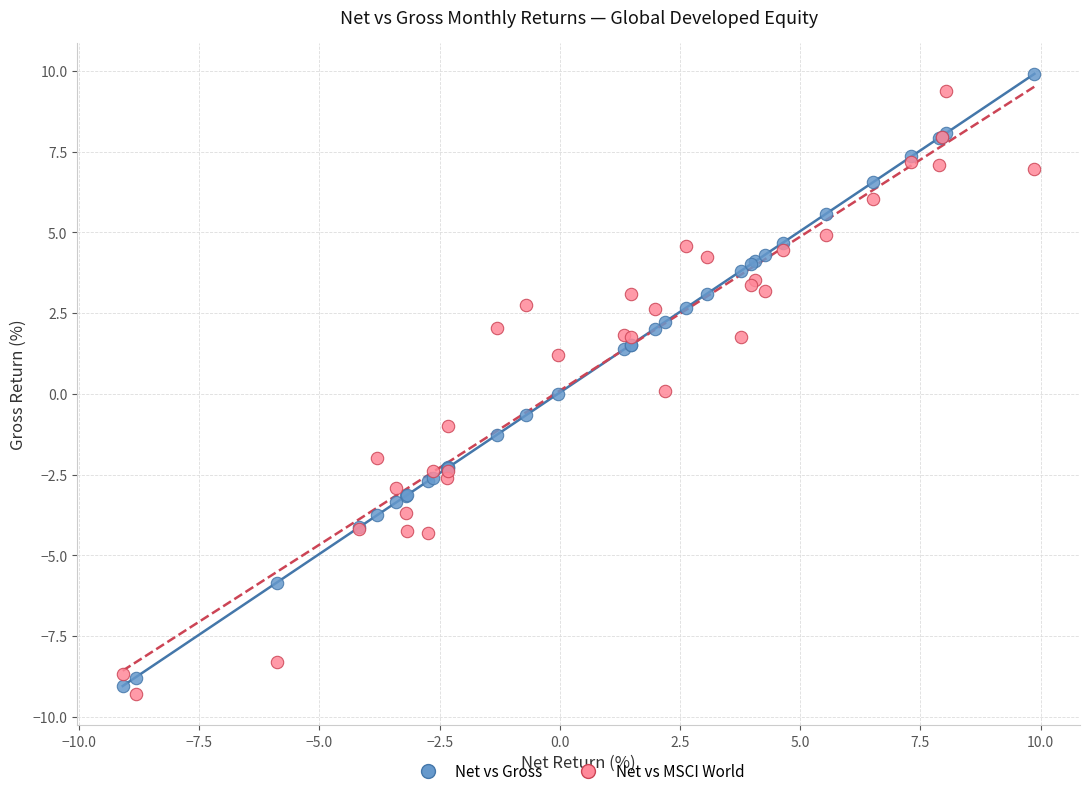

What are all the series names shown in the legend?

Net vs Gross, Net vs MSCI World